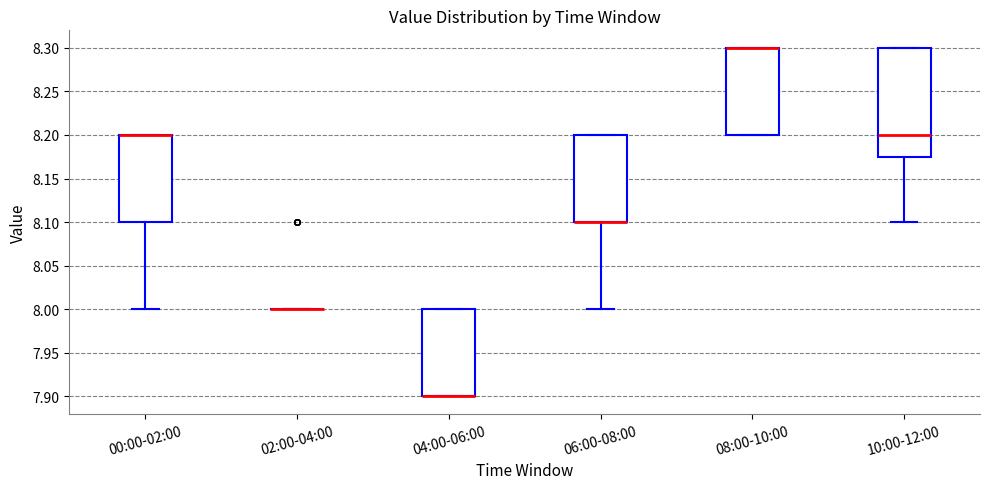

Reading left to right, transcribe this box plot: for each box, give where its median line is, the range the box spans, and where its two whiskers end, as read against the y-axis. The values are not printed on the chart, so give them approximately, as read against the axis.

00:00-02:00: median 8.200 (drawn on the box's upper edge), box 8.100 to 8.200, whiskers 8.000 to 8.200
02:00-04:00: box collapsed to a line at 8.000, whiskers 8.000 to 8.000
04:00-06:00: median 7.900 (drawn on the box's lower edge), box 7.900 to 8.000, whiskers 7.900 to 8.000
06:00-08:00: median 8.100 (drawn on the box's lower edge), box 8.100 to 8.200, whiskers 8.000 to 8.200
08:00-10:00: median 8.300 (drawn on the box's upper edge), box 8.200 to 8.300, whiskers 8.200 to 8.300
10:00-12:00: median 8.200, box 8.175 to 8.300, whiskers 8.100 to 8.300